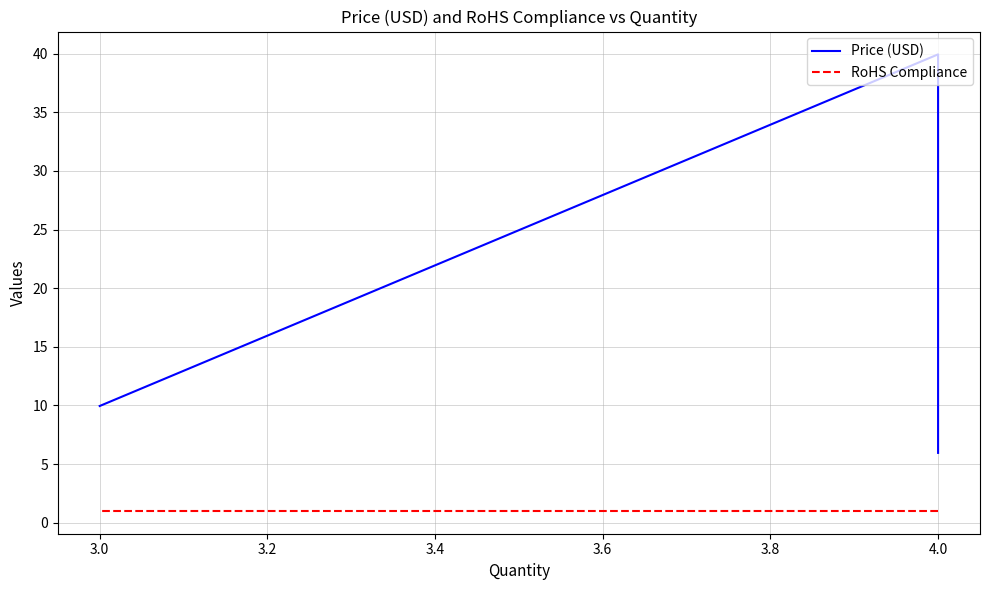

True or false: Price (USD) has a value of 4.0 at 3.0.

False